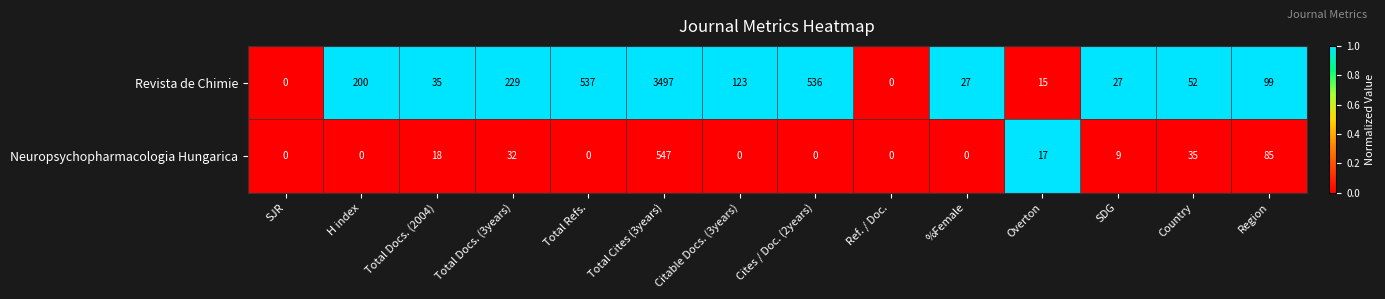

How many data points in Revista de Chimie are less than 99?

7